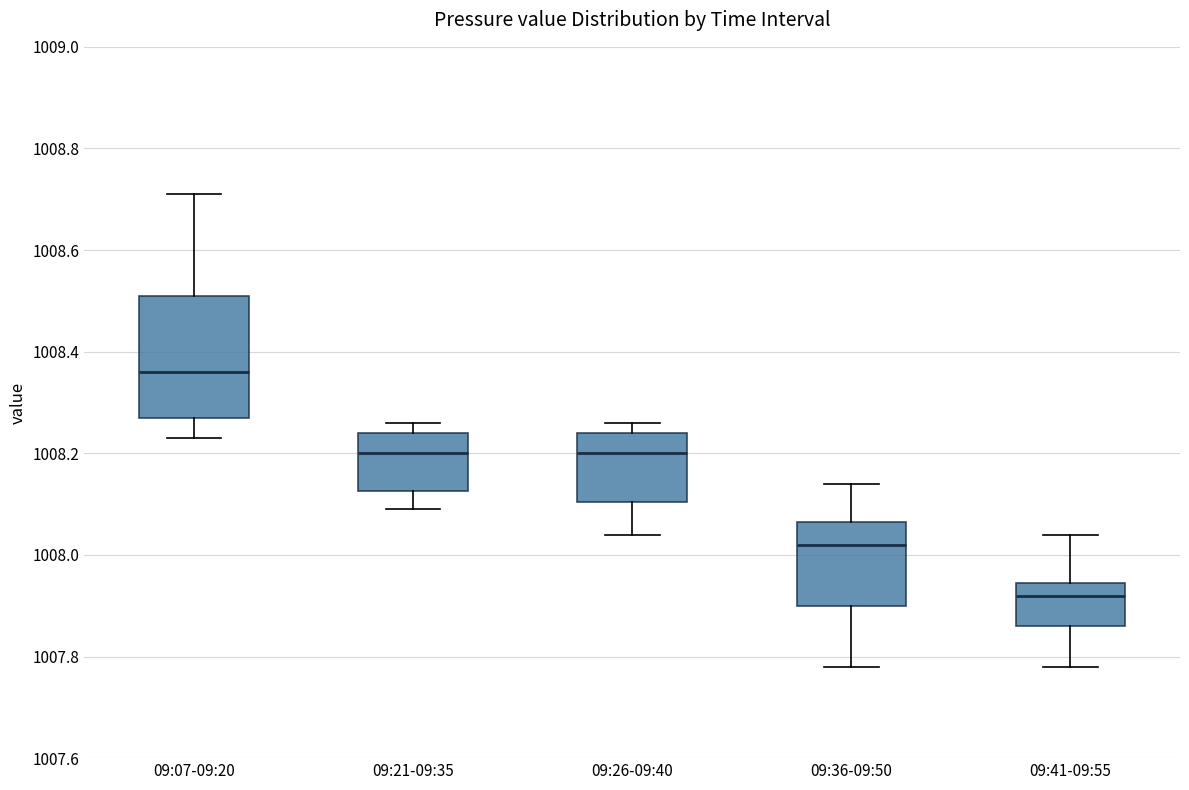

Where does the lower whisker of the box for 09:21-09:35 end on the y-axis? The values are not printed on the chart, so give them approximately, as read against the axis.

1008.10